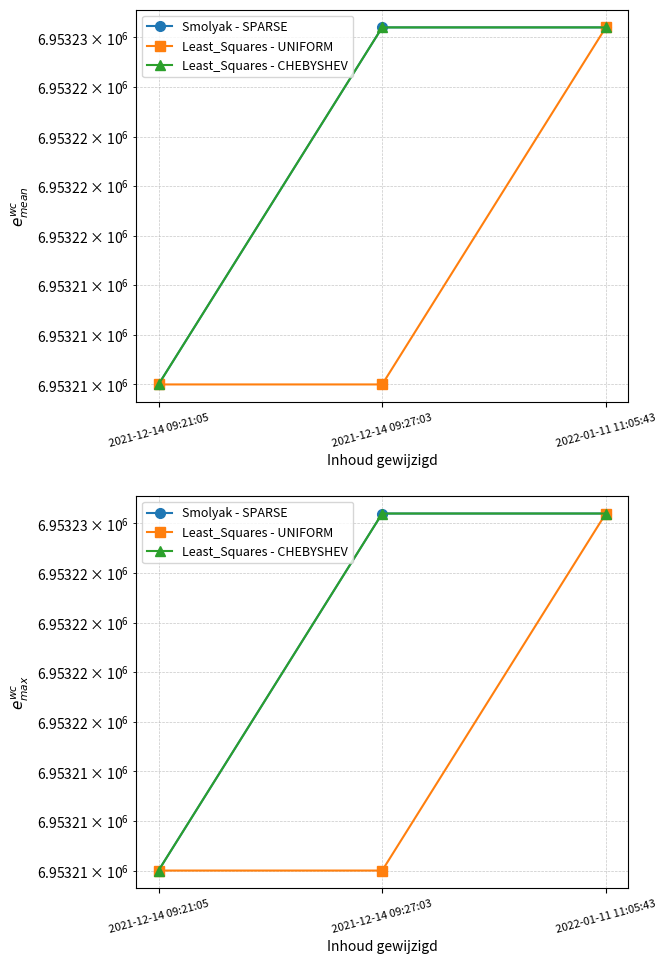

What are all the series names shown in the legend?

Smolyak - SPARSE, Least_Squares - UNIFORM, Least_Squares - CHEBYSHEV